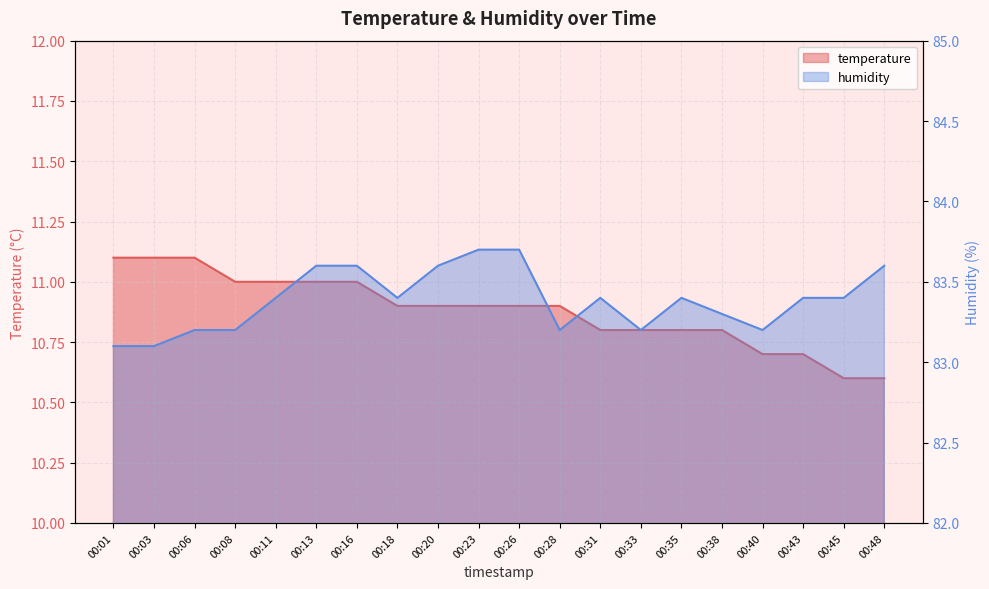

At which label is temperature closest to 10?

00:45